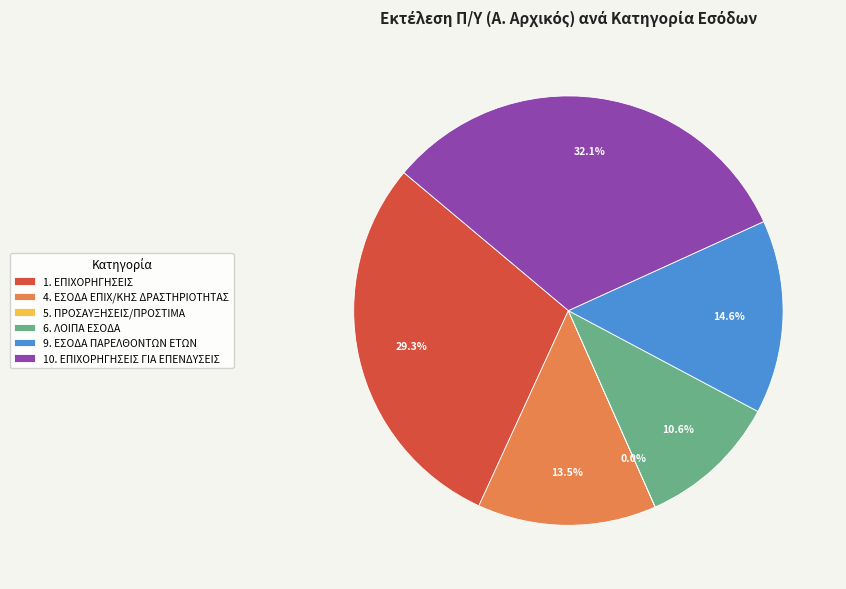

To the nearest percent, what portion does 1. ΕΠΙΧΟΡΗΓΗΣΕΙΣ represent?

29%